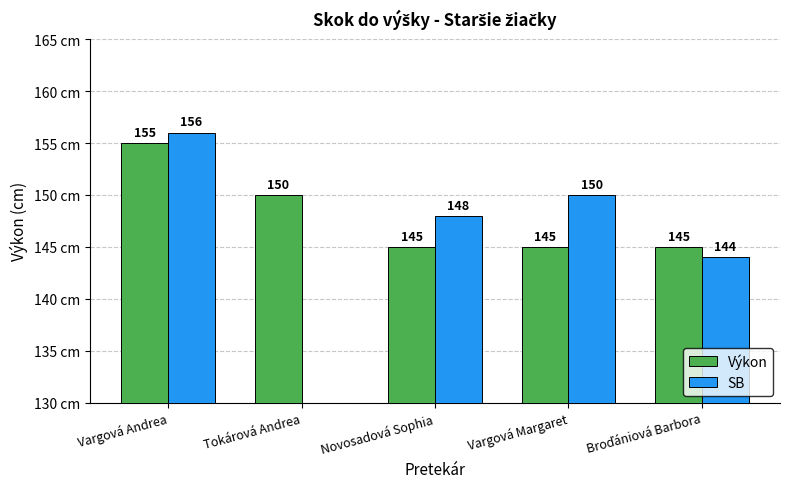

What is the label of the 2nd bar from the left?

Tokárová Andrea